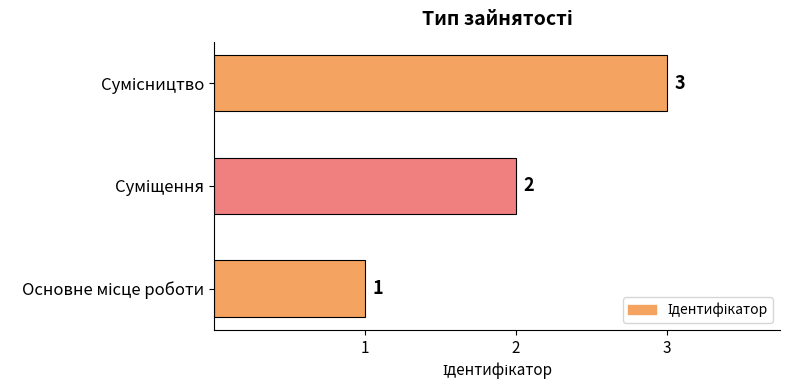

How many data points are less than 2?

1